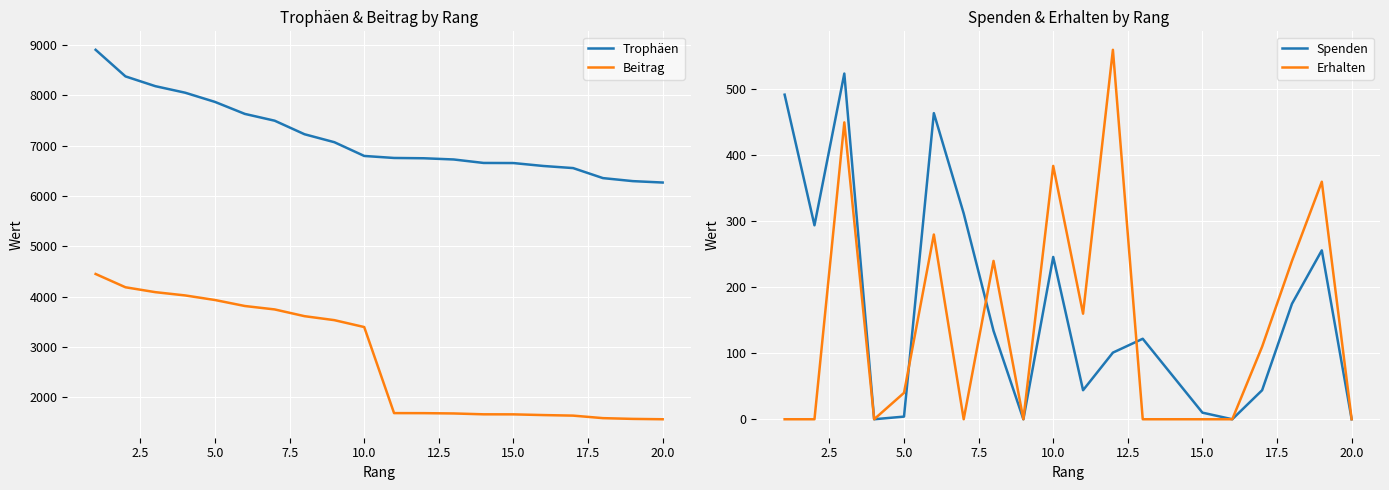

What is the difference between the maximum and minimum values in the Spenden series?

524